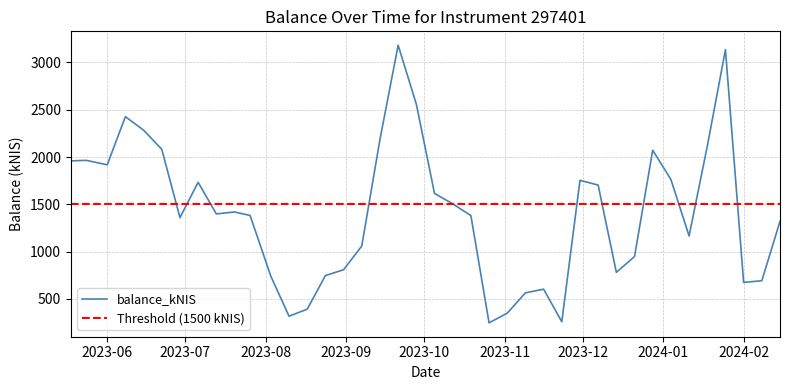

What is the lowest value of the balance_kNIS series?

247.4